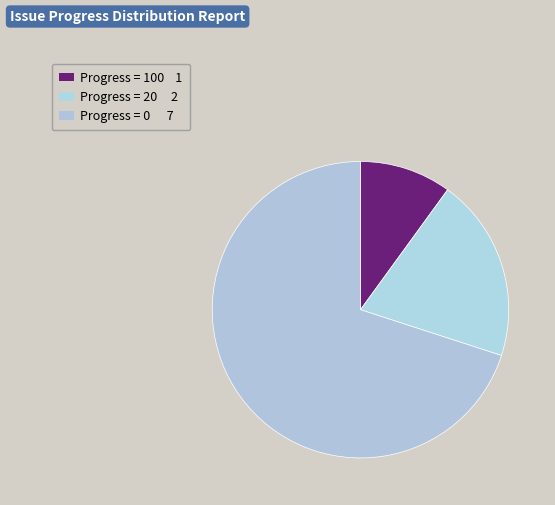

Count the number of slices in the pie.

3